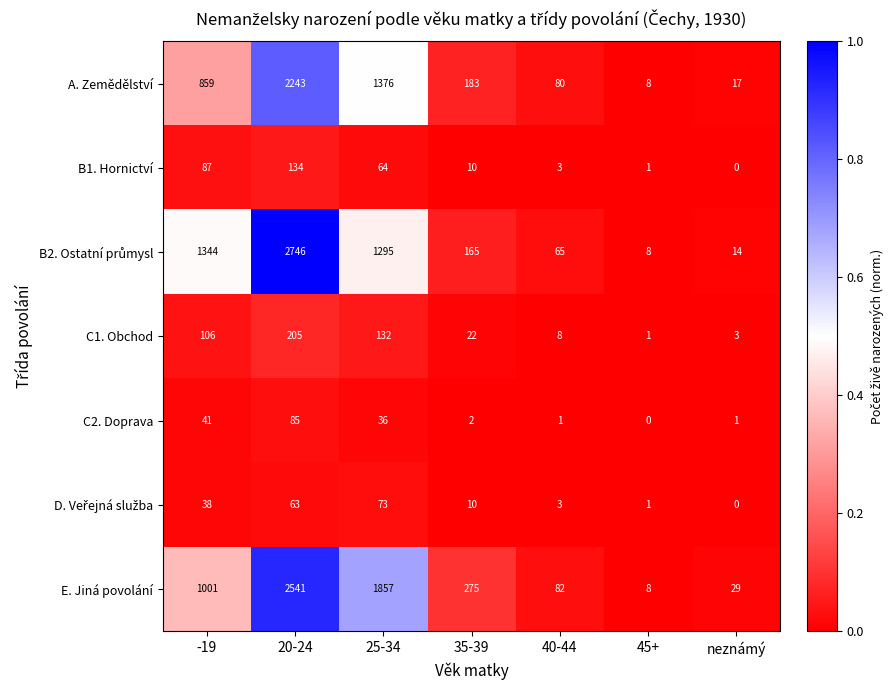

Which label corresponds to the largest value in the chart?

20-24